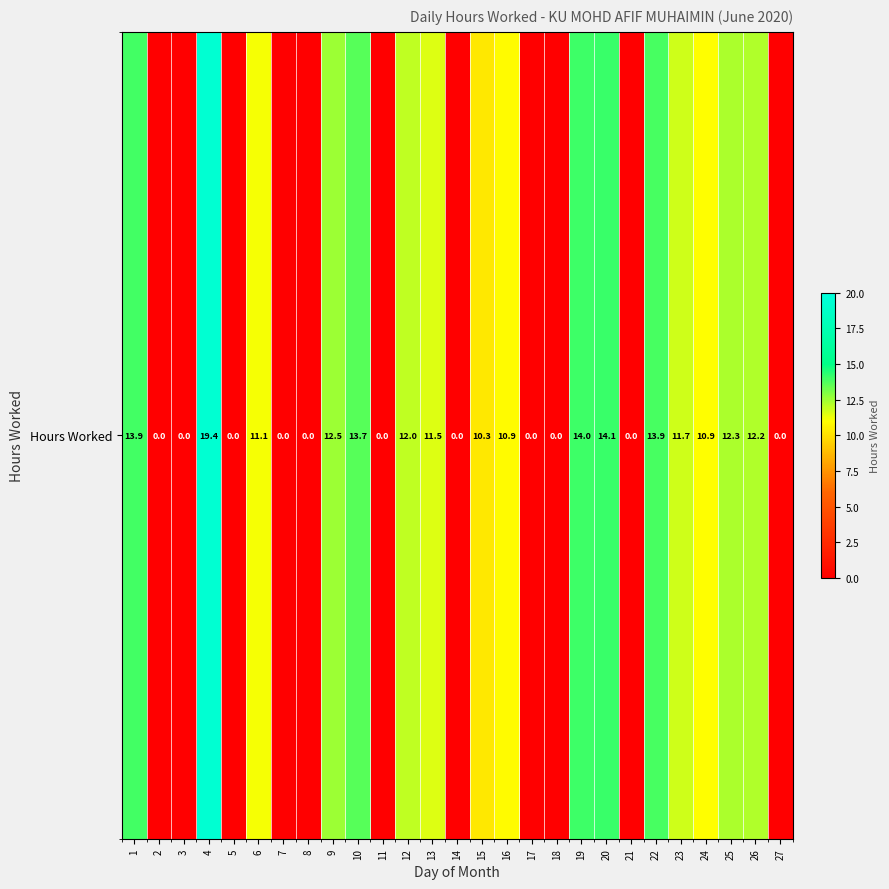

List the labels in order of value, smallest first.

2, 3, 5, 7, 8, 11, 14, 17, 18, 21, 27, 15, 16, 24, 6, 13, 23, 12, 26, 25, 9, 10, 22, 1, 19, 20, 4